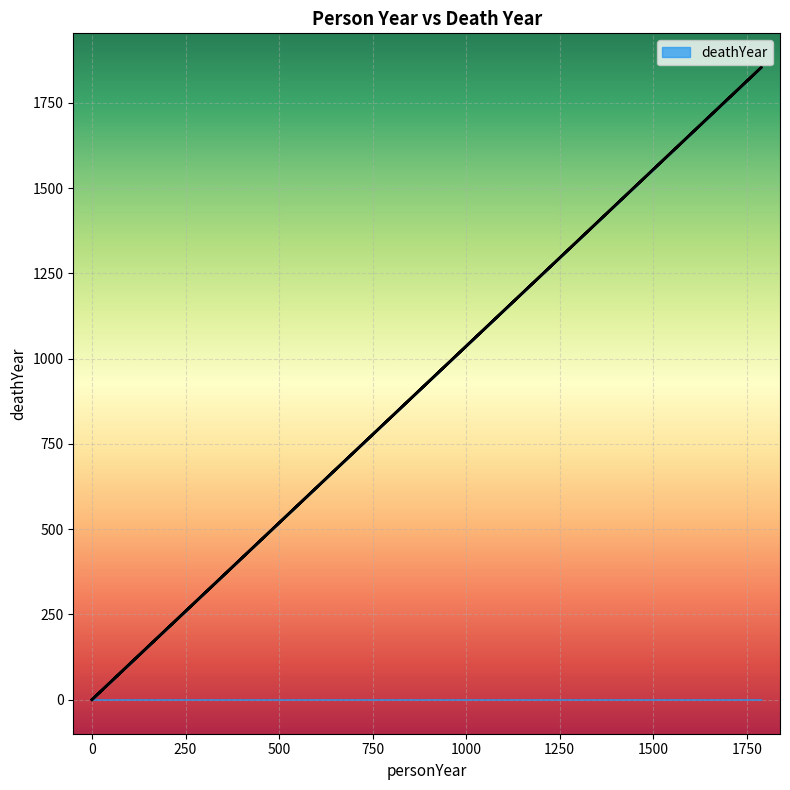

How many series are shown in this chart?

1